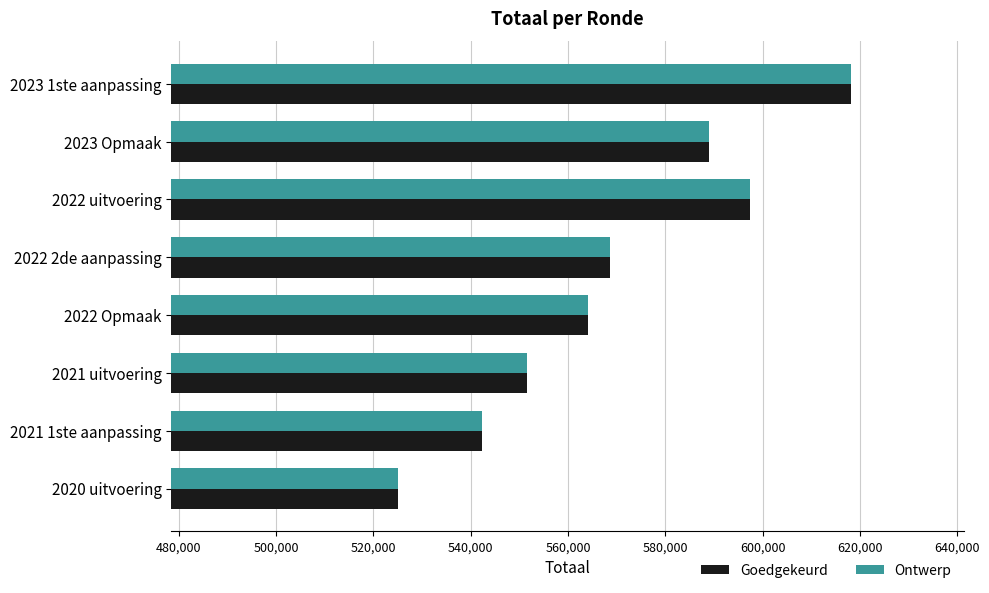

The value of Goedgekeurd at 2022 2de aanpassing is 568740. True or false?

True